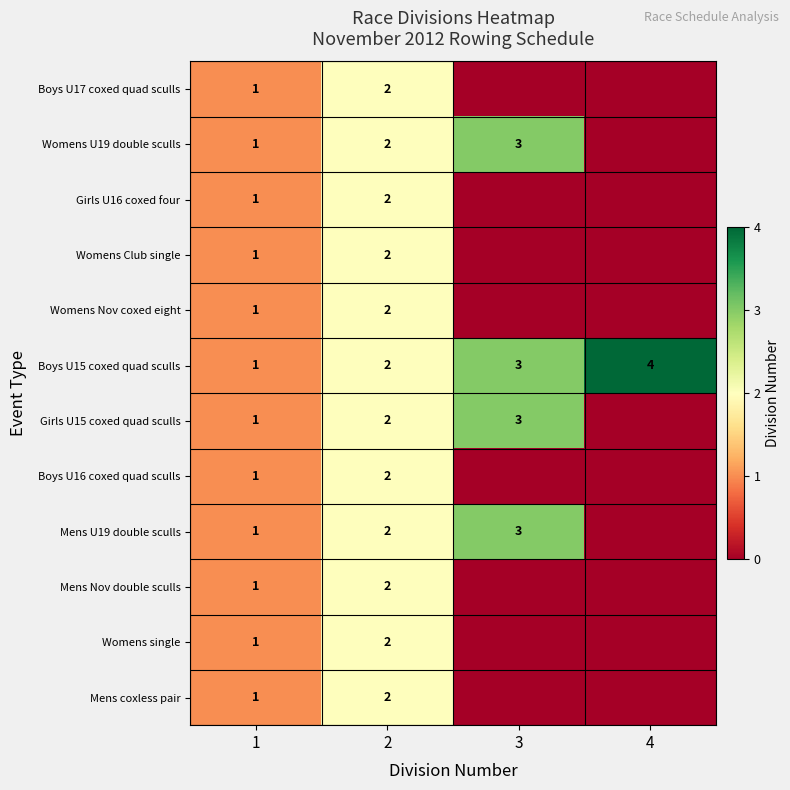

Is the value of Mens Nov double sculls at 2 greater than the value of Girls U15 coxed quad sculls at 1?

Yes